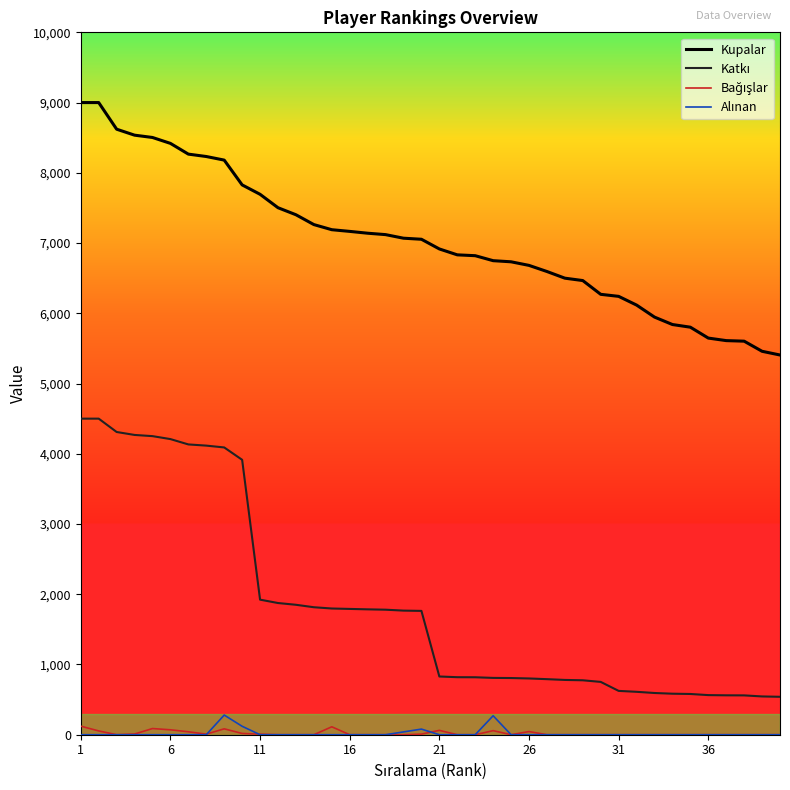

Which series has the largest total across all categories?

Kupalar